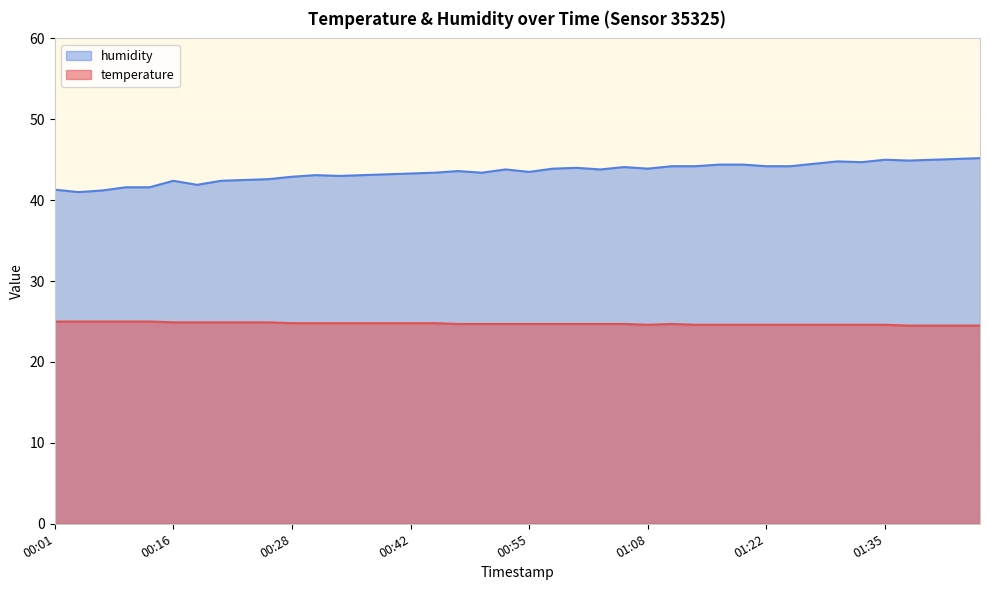

True or false: temperature and humidity cross at least once.

False